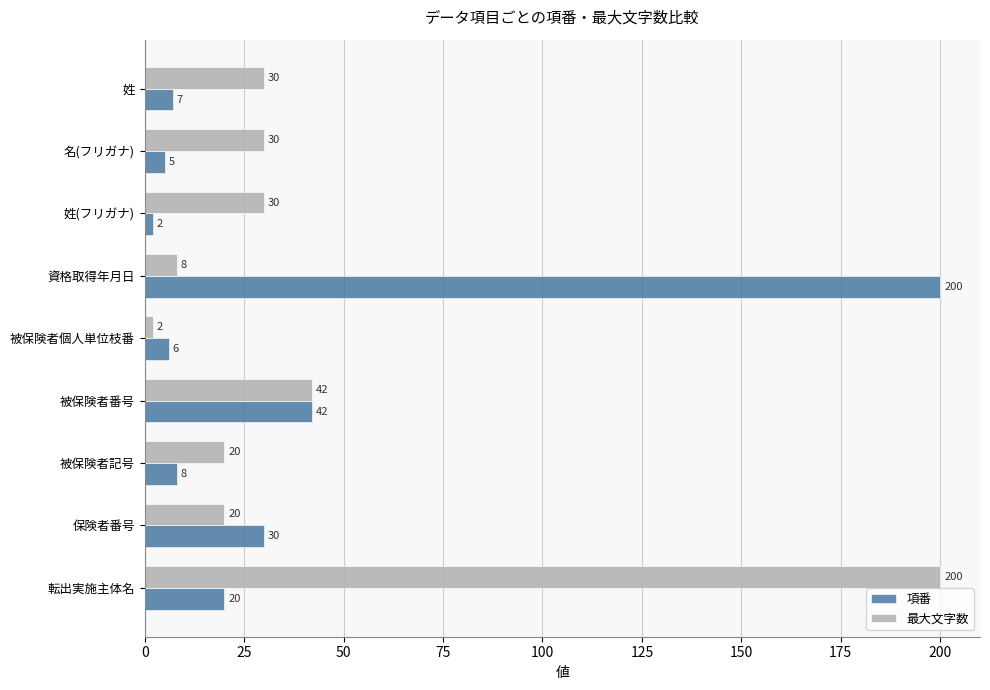

Rank the series at 姓 from lowest to highest value.

項番, 最大文字数